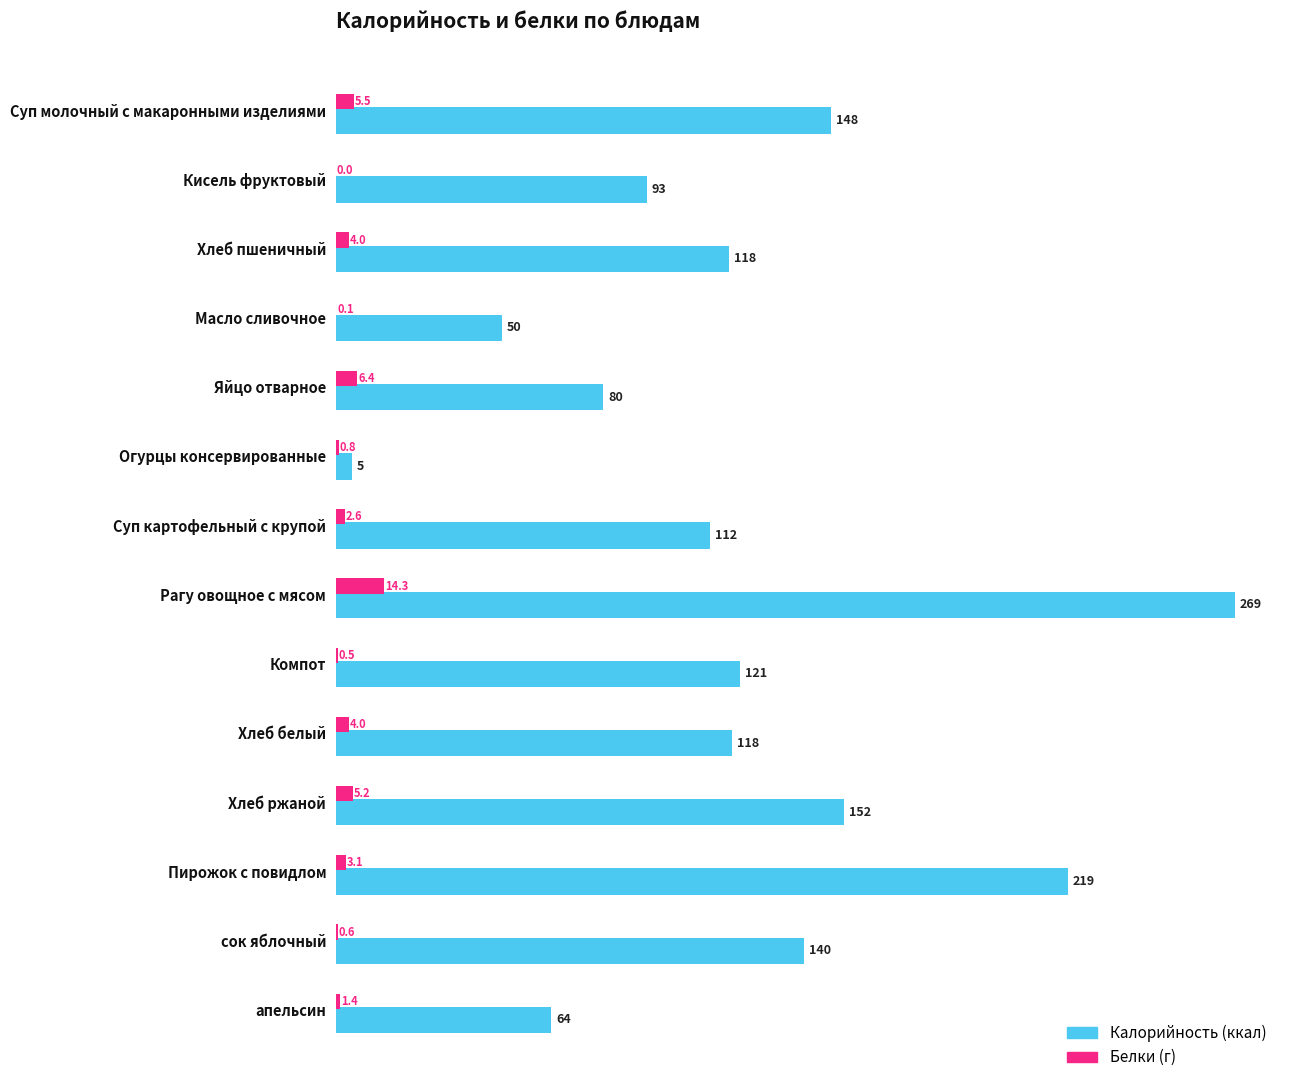

What is the greatest value displayed?

269.0